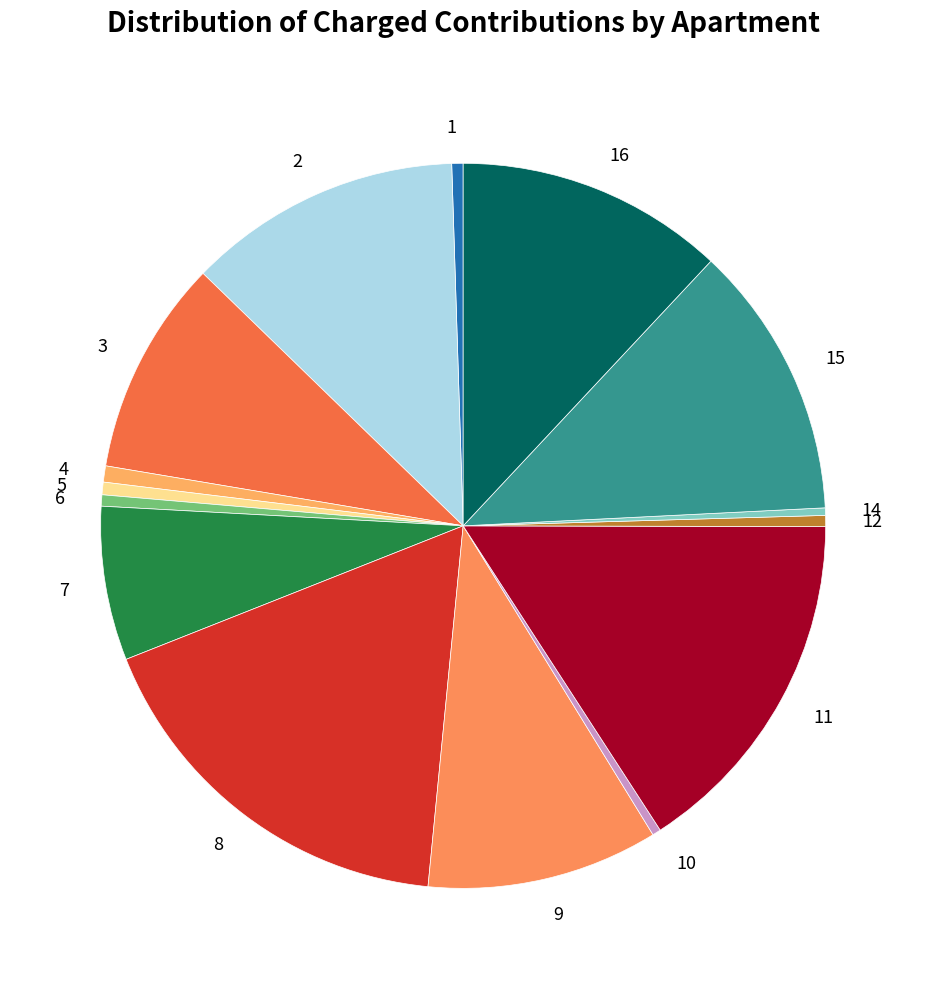

What is the largest slice in the pie chart?

8